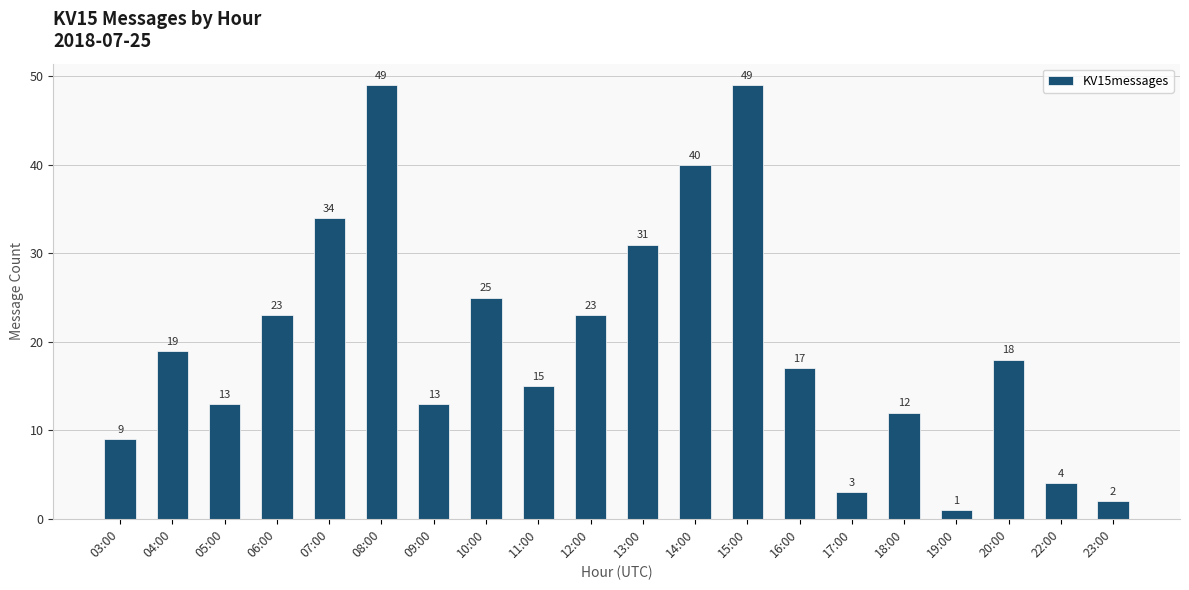

Reading left to right, transcribe all the data shown in this chart.

03:00=9	04:00=19	05:00=13	06:00=23	07:00=34	08:00=49	09:00=13	10:00=25	11:00=15	12:00=23	13:00=31	14:00=40	15:00=49	16:00=17	17:00=3	18:00=12	19:00=1	20:00=18	22:00=4	23:00=2